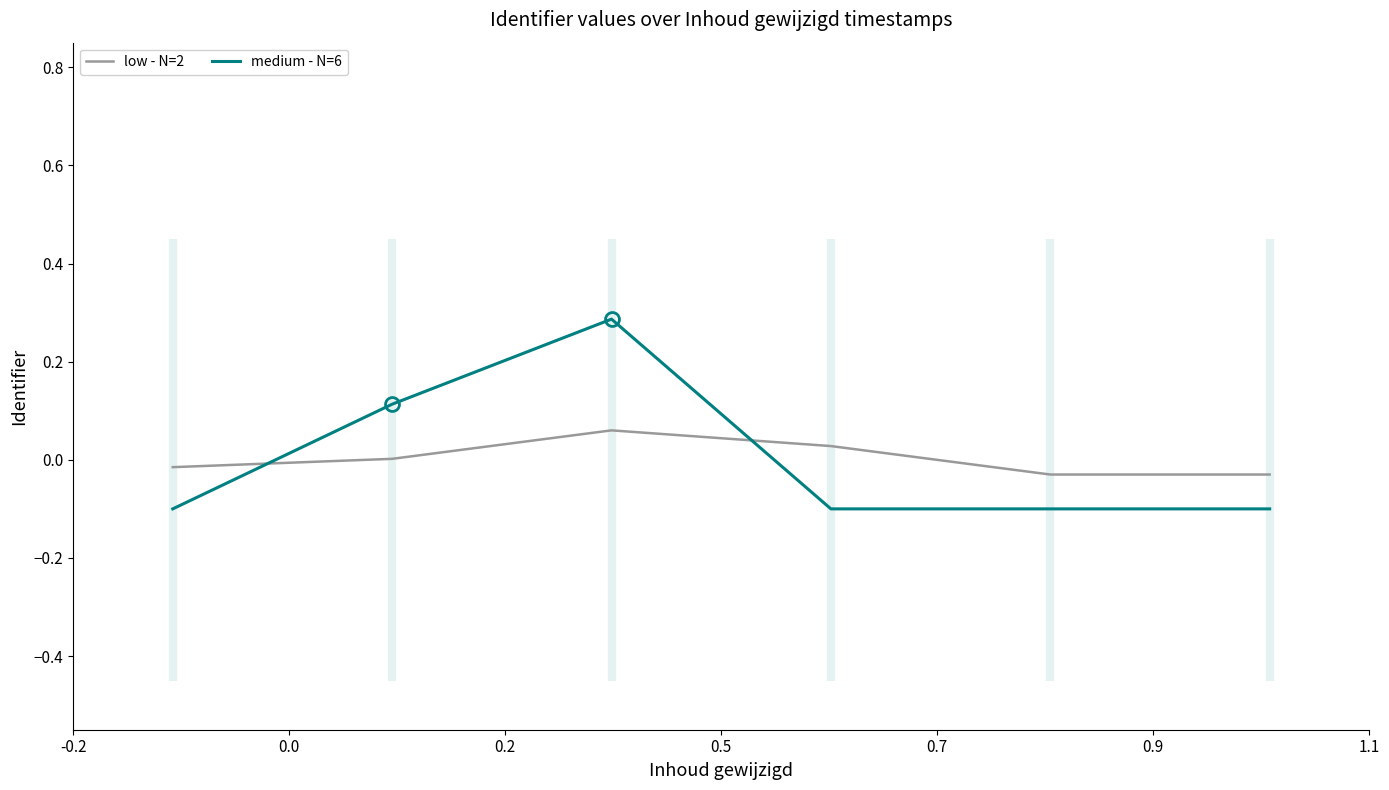

Which series ends up on top after the final intersection of medium - N=6 and low - N=2?

low - N=2